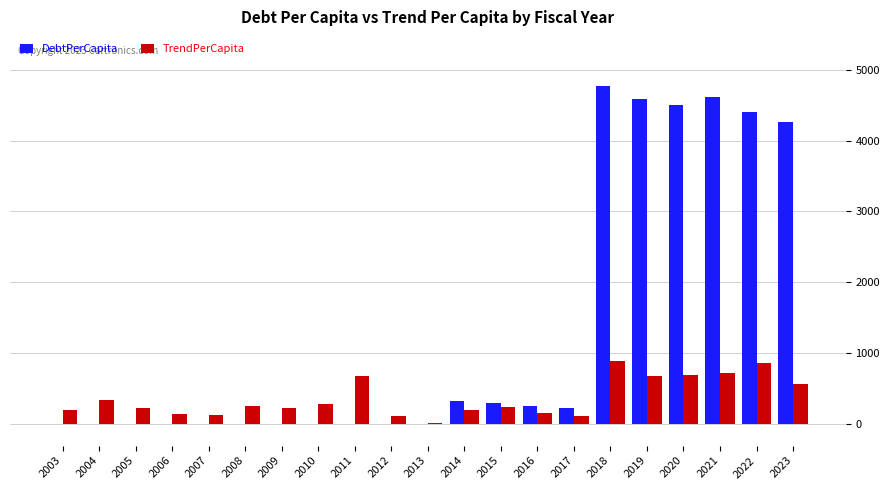

How many distinct data groups are displayed?

2